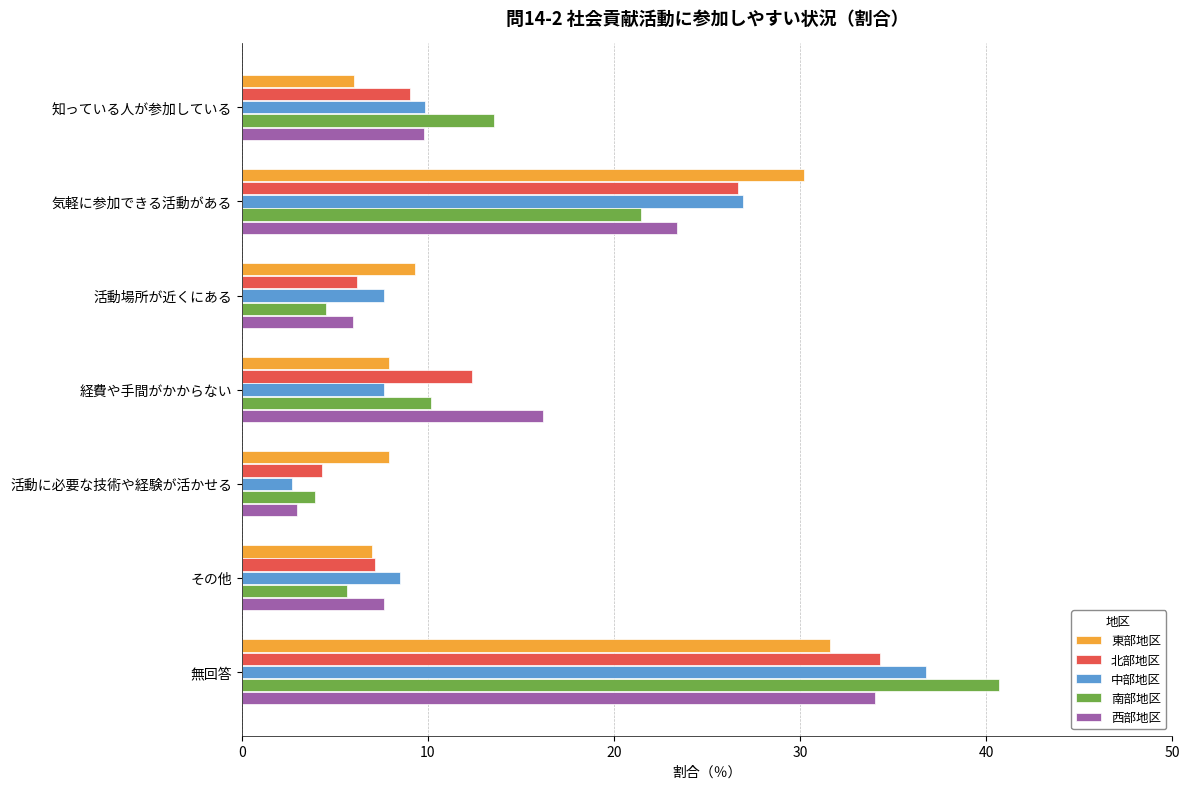

Is it true that 北部地区 equals 6.2 at 活動場所が近くにある?

True